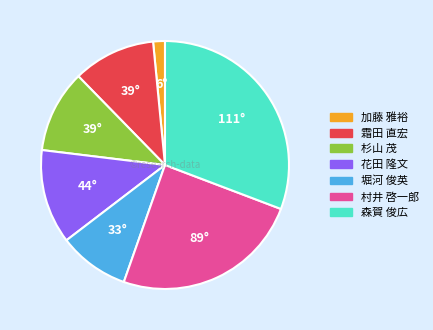

Does 加藤 雅裕 represent more than half of the total?

No